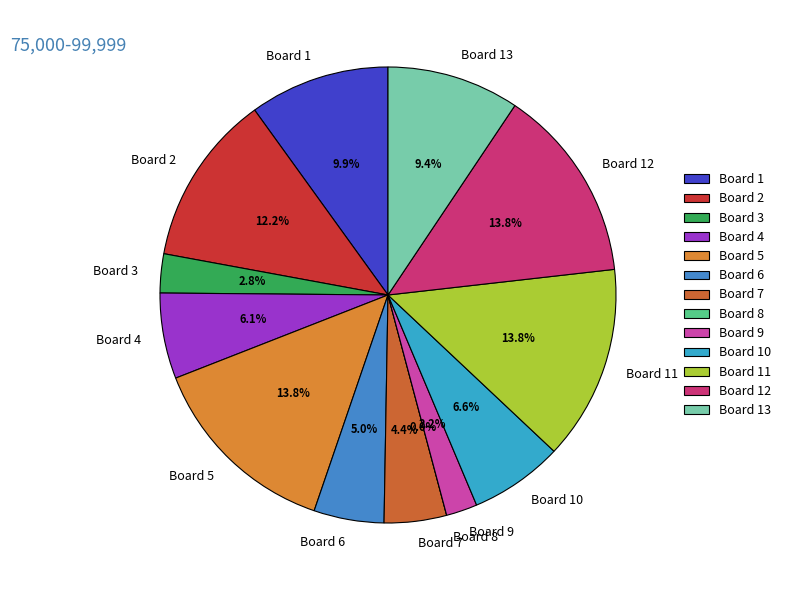

To the nearest percent, what portion does Board 2 represent?

12%